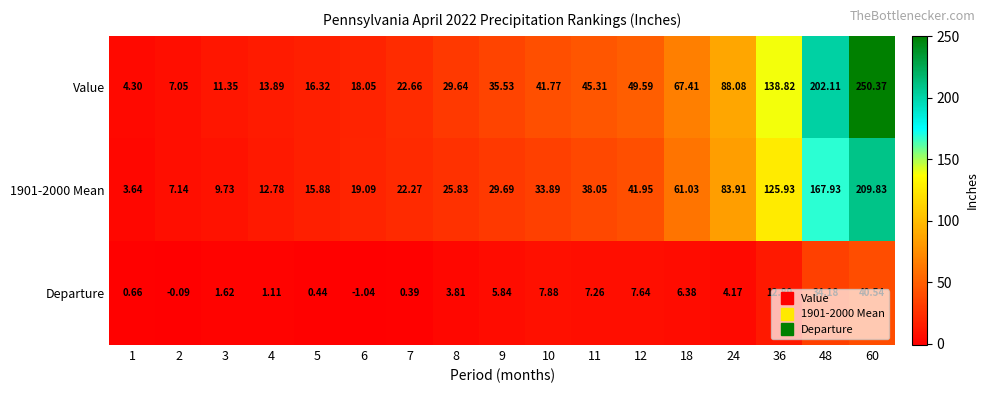

At how many categories does at least one series exceed 102?

3